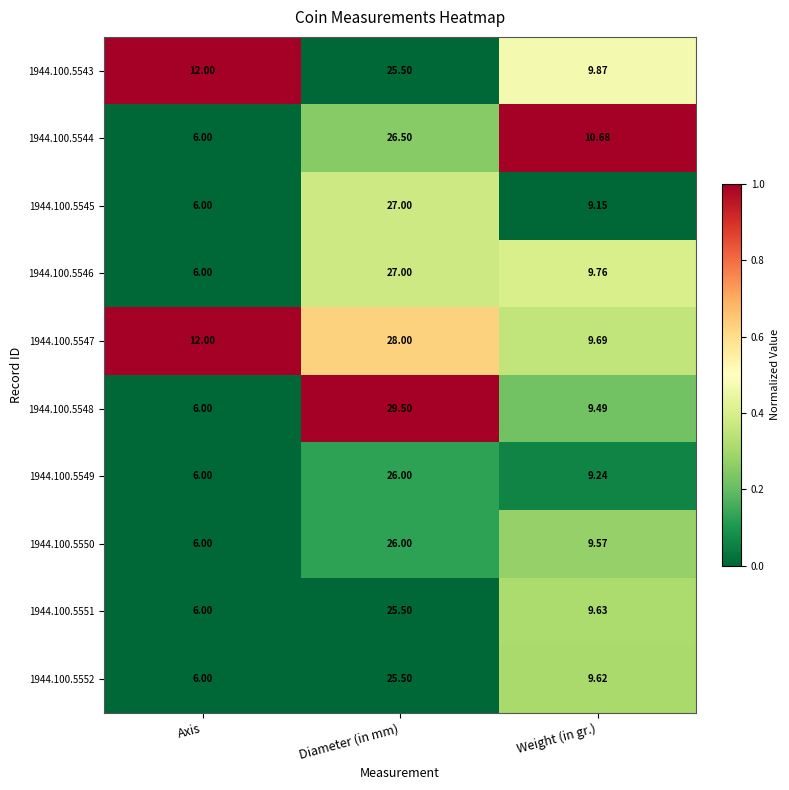

Where does the 1944.100.5551 series first go above 9?

Diameter (in mm)